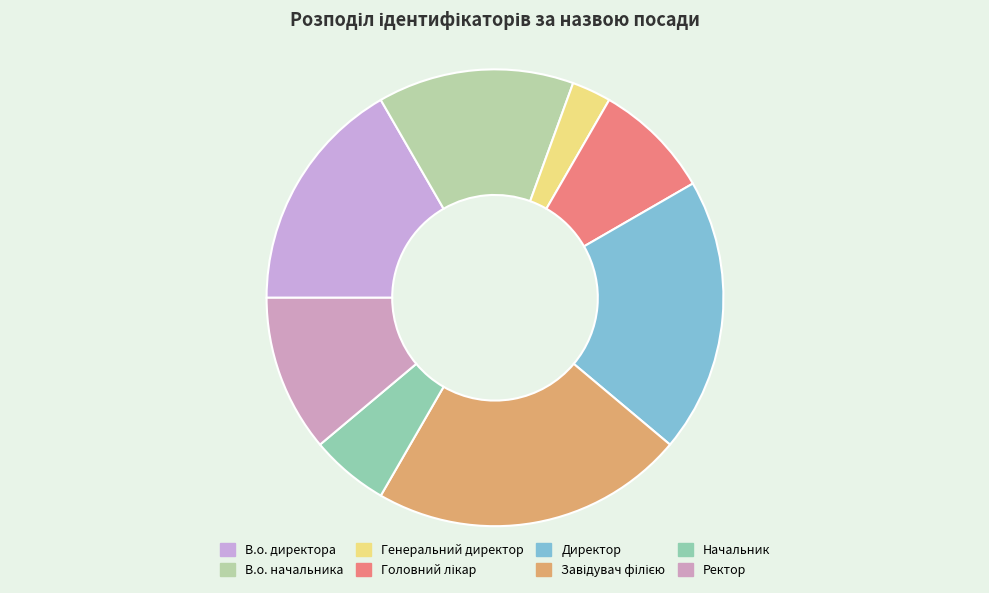

How many slices are in this pie chart?

8